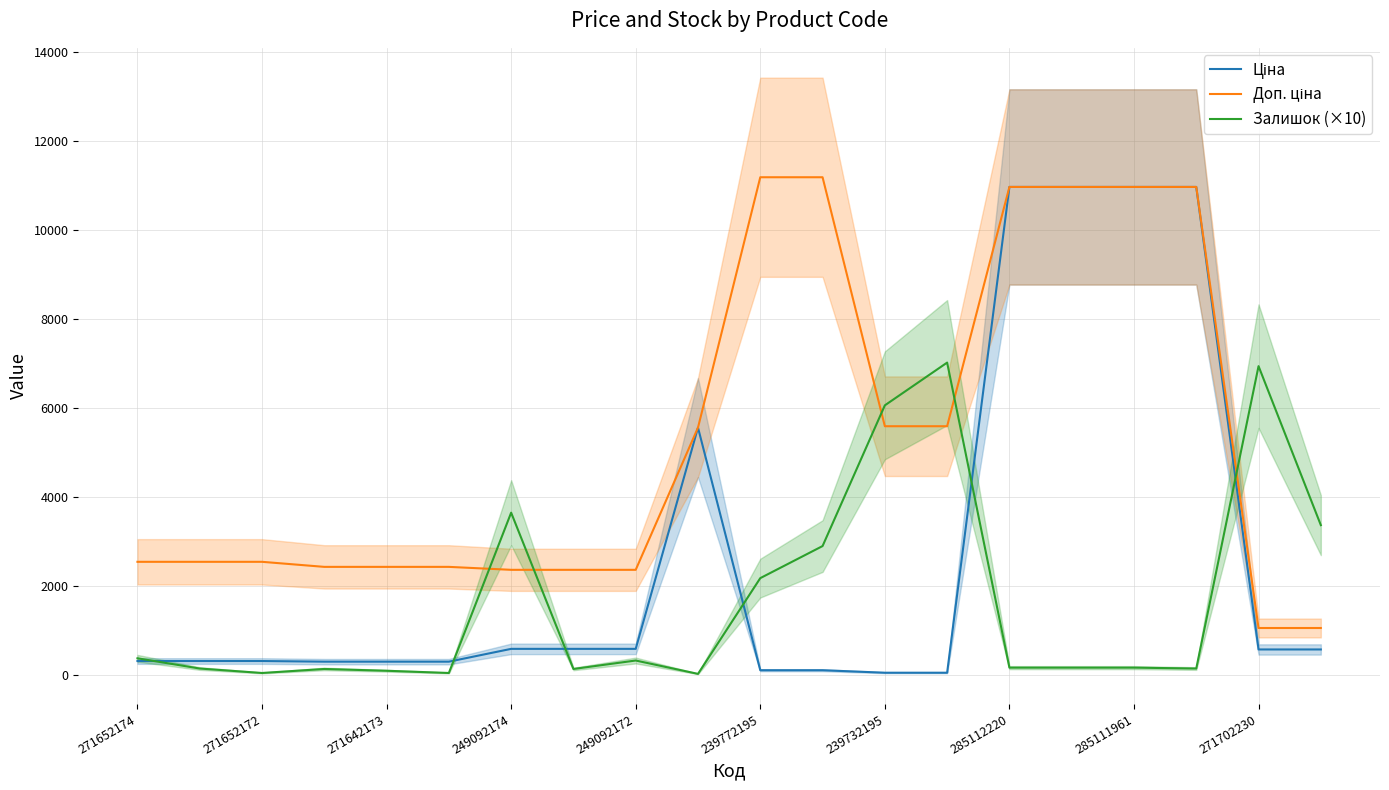

What is the label of the 8th point from the left?

285112220